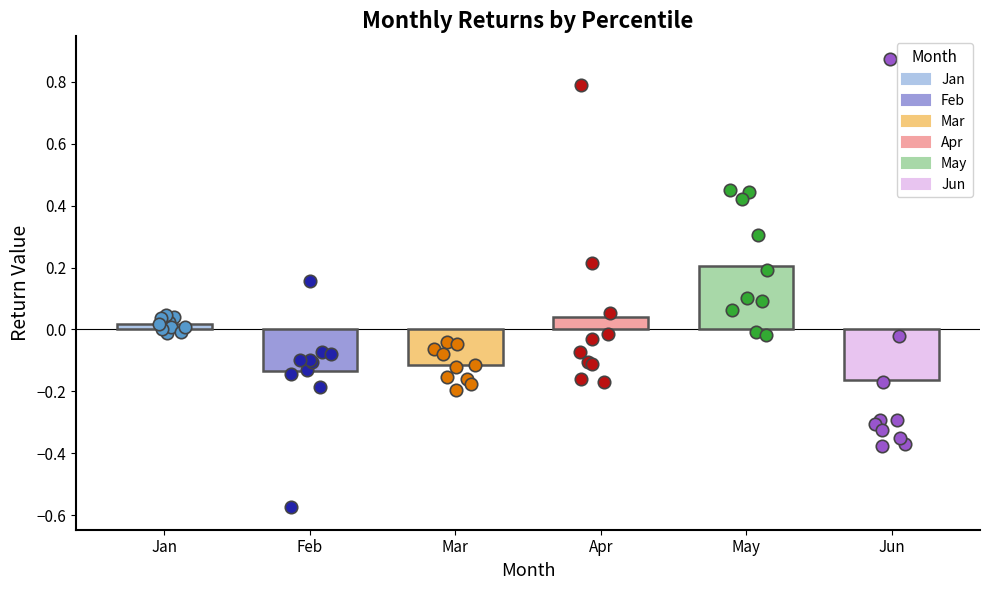

Which series contains the highest Y value?

Jun